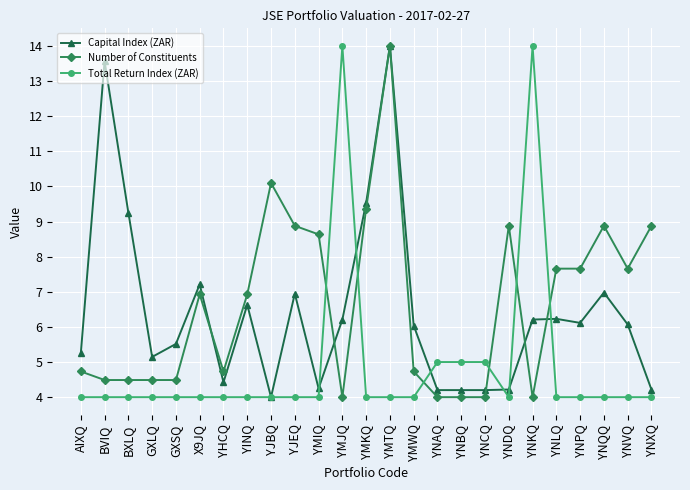

True or false: Total Return Index (ZAR) has a value of 1.7 at GXLQ.

False